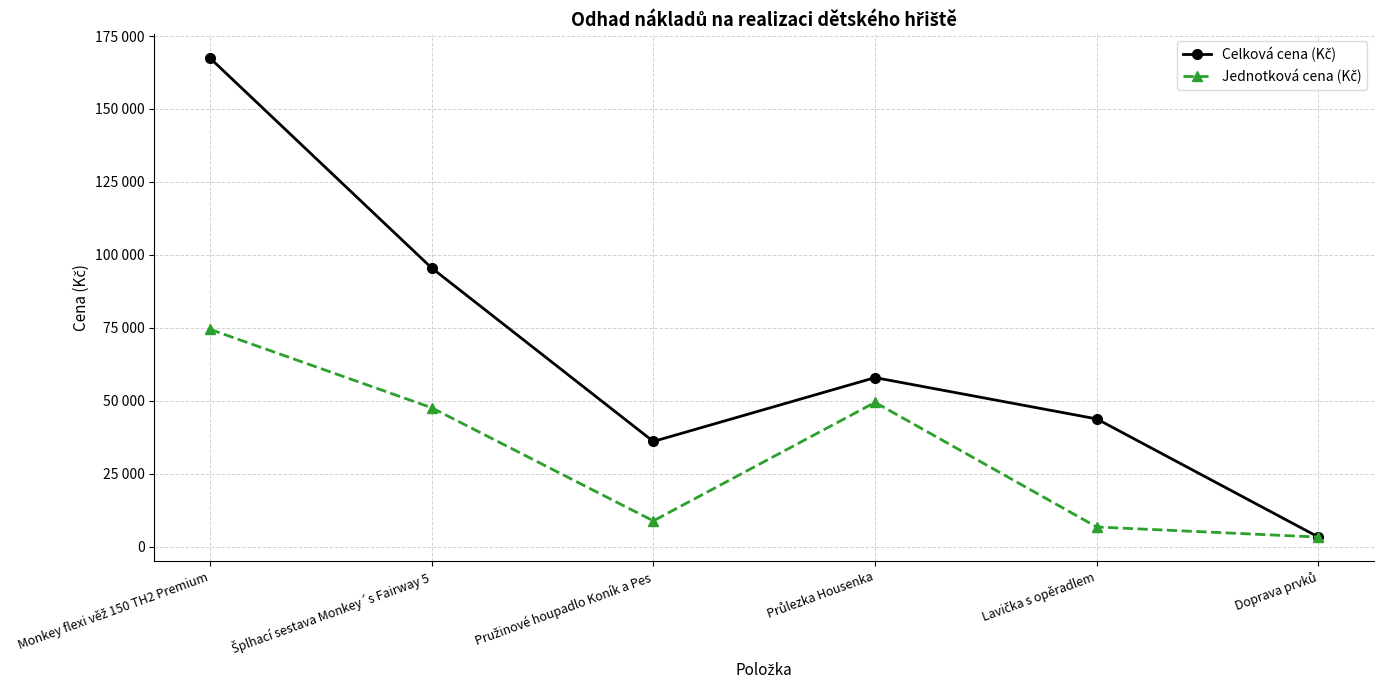

What is the approximate value of Jednotková cena (Kč) at Pružinové houpadlo Koník a Pes, to the nearest 50?

8900